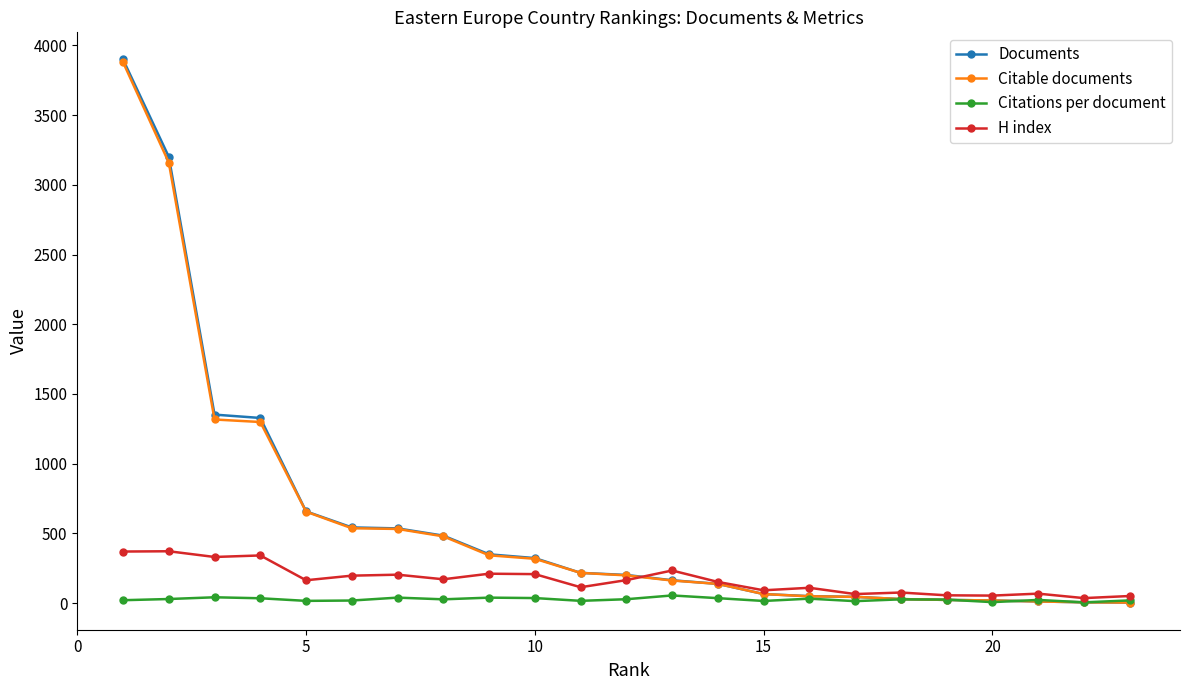

Which series has the widest spread of values?

Documents